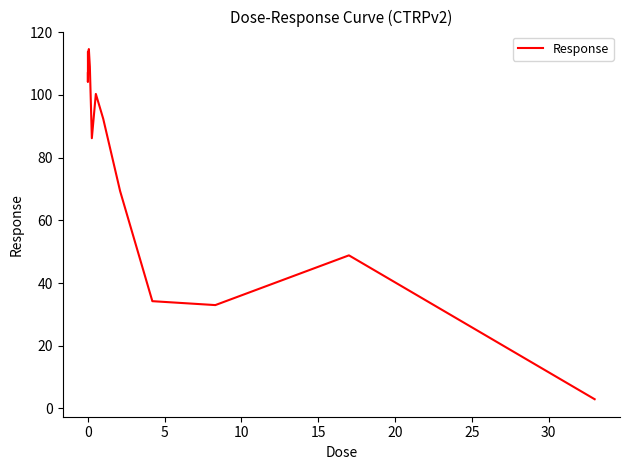

What is the smallest value displayed?

2.9